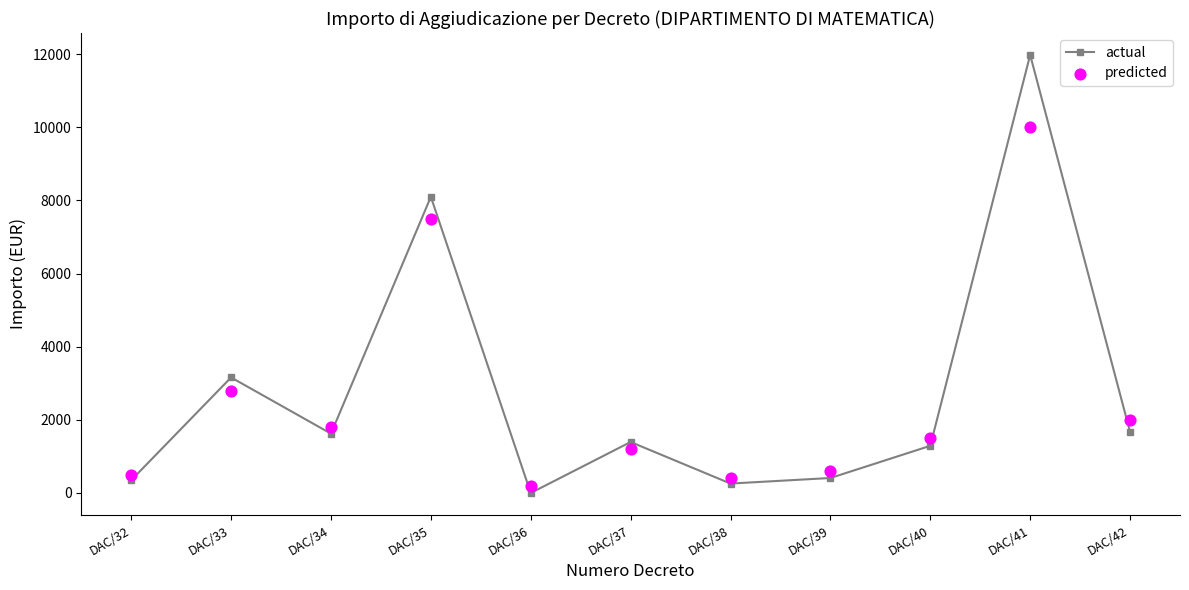

Is the value of predicted at DAC/33 greater than the value of actual at DAC/32?

Yes